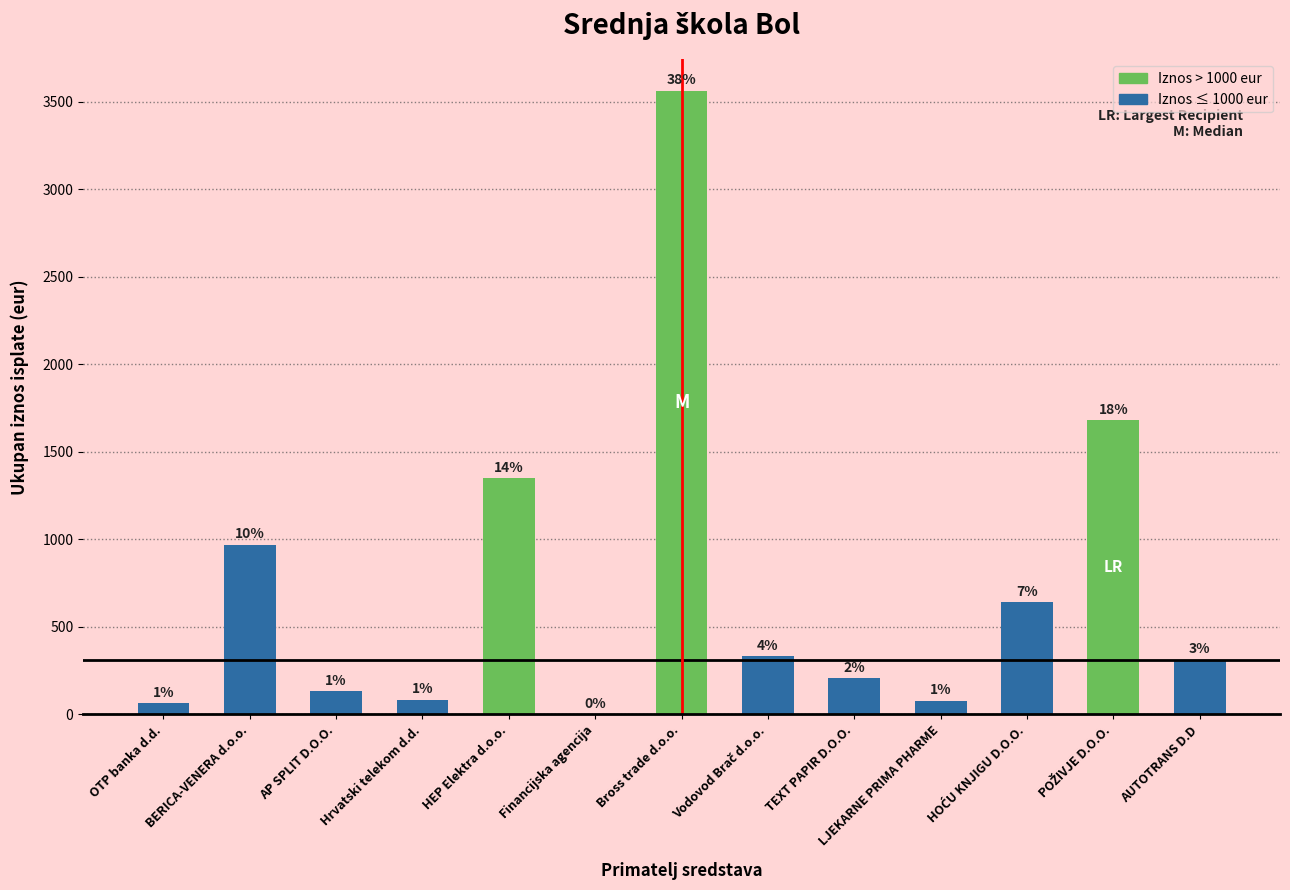

Are the bars horizontal?

No